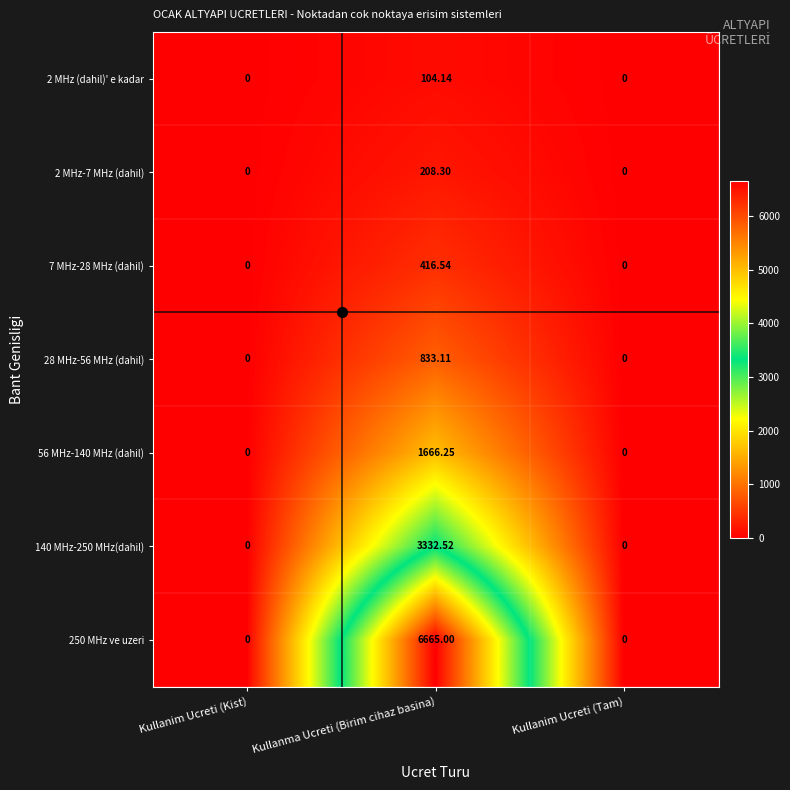

At which category is the sum across all series the highest?

Kullanma Ucreti (Birim cihaz basina)